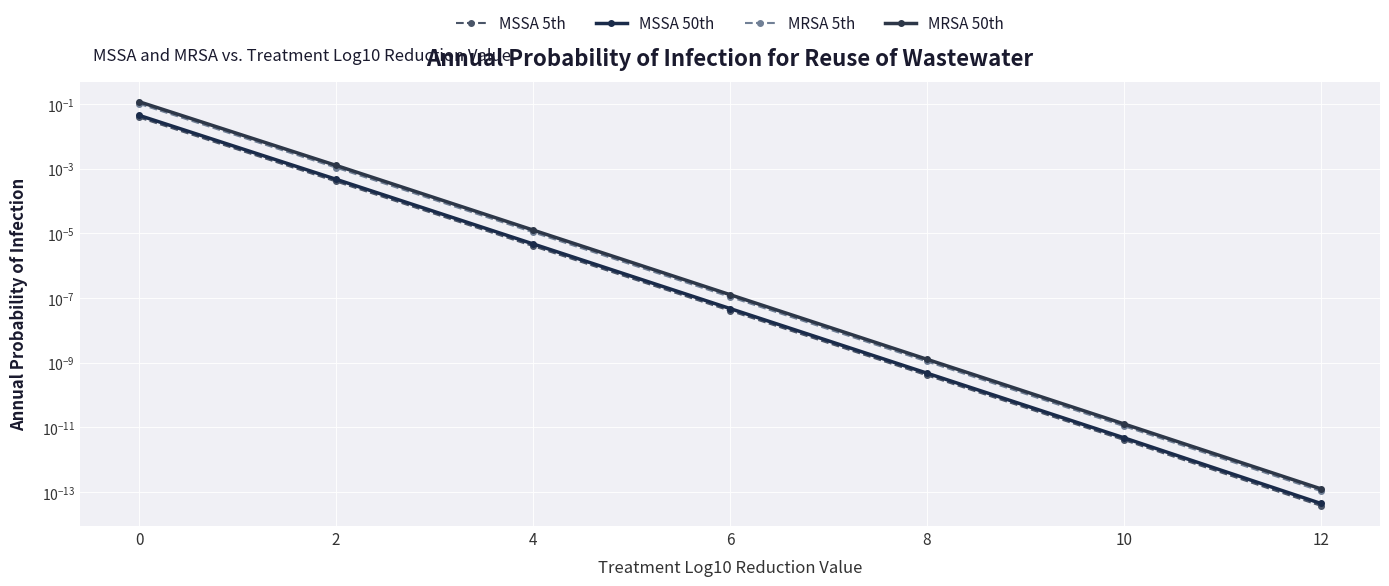

True or false: MRSA 5th and MSSA 5th intersect in this chart.

False